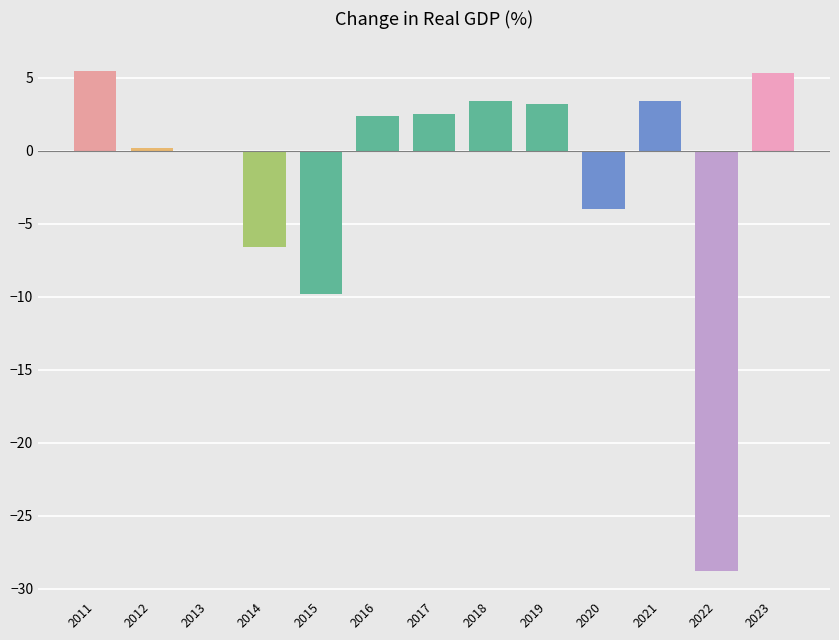

Between 2023 and 2022, which is larger?

2023